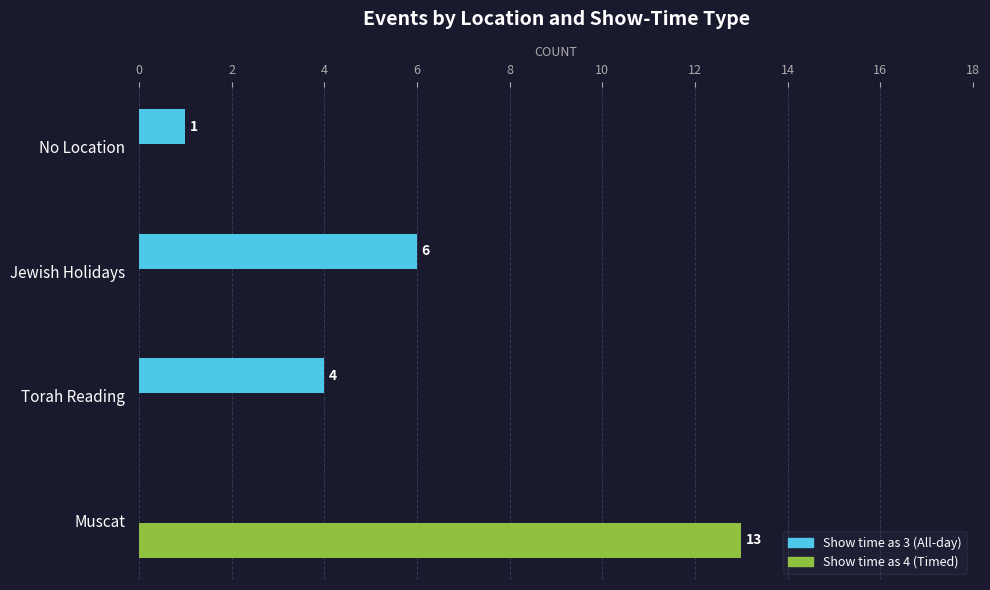

What is the total value across all series at Jewish Holidays?

6